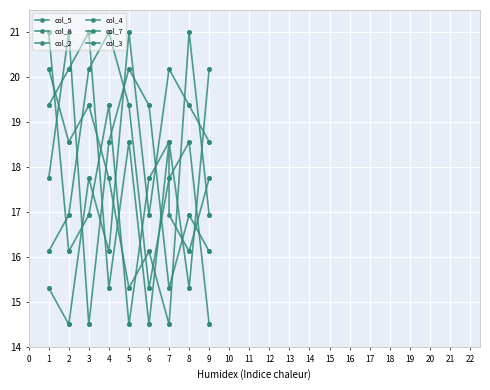

Is the value of col_2 at 4 greater than the value of col_3 at 8?

No